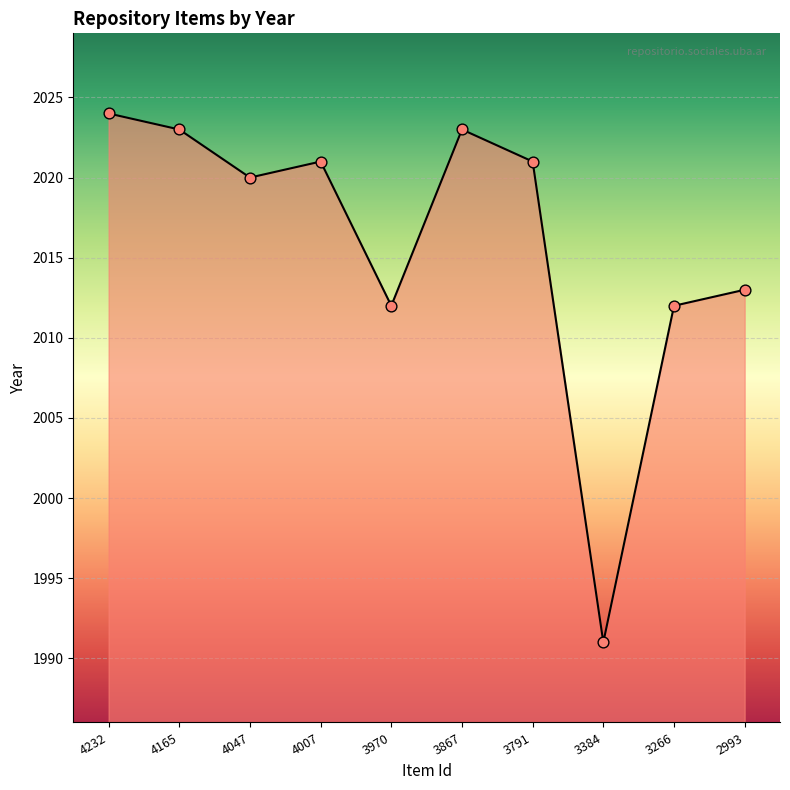

Which has a higher value, 4232 or 3970?

4232